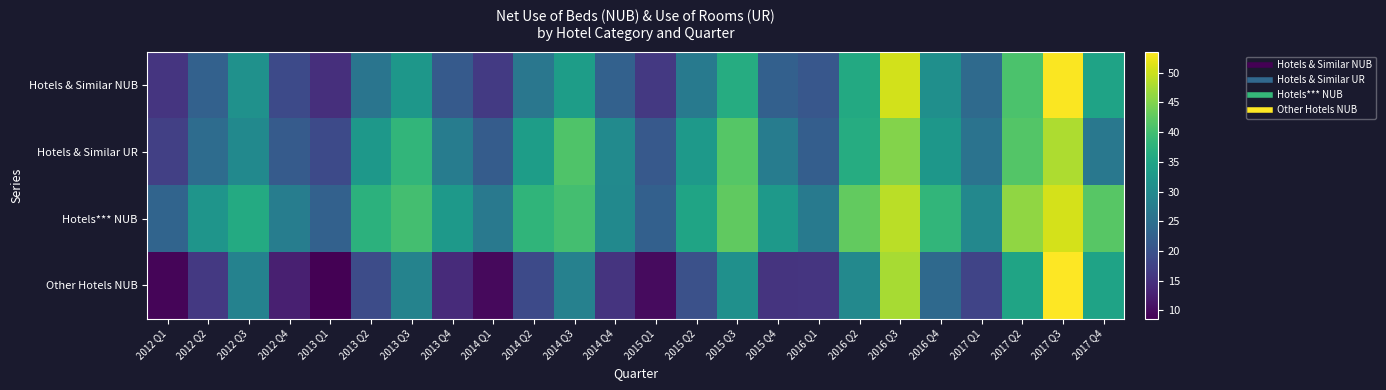

Which series has the largest range (max minus min)?

Other Hotels NUB